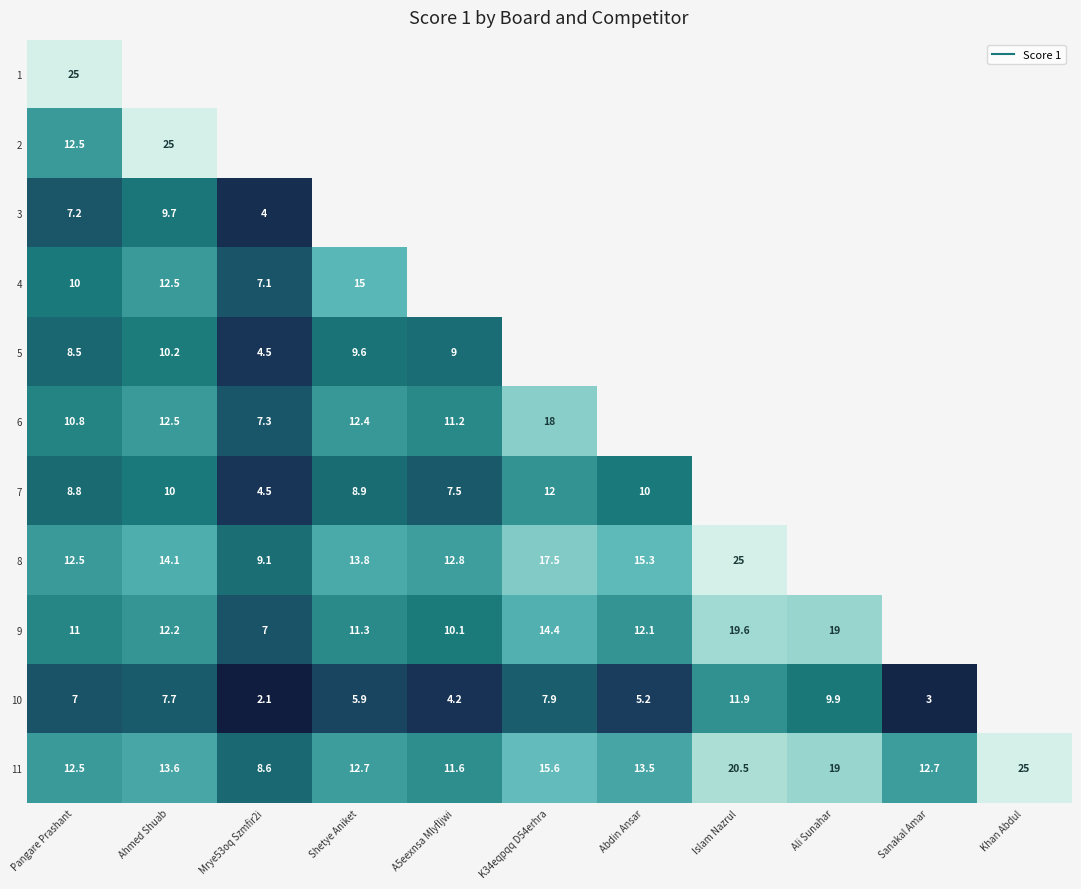

At which label does 7 first exceed 10?

K34eqpqq D54erhra